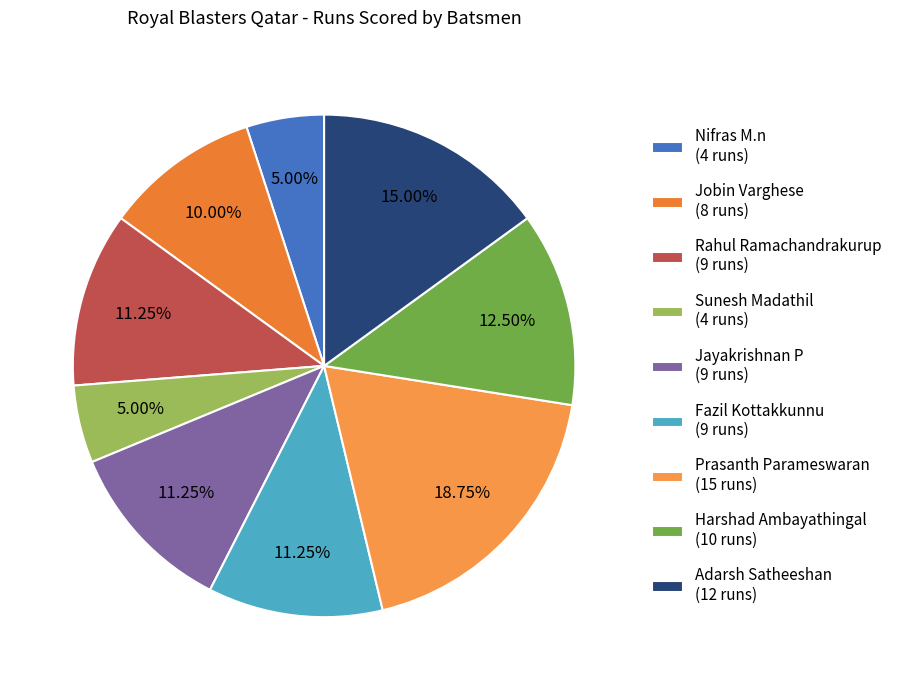

Count the number of slices in the pie.

9